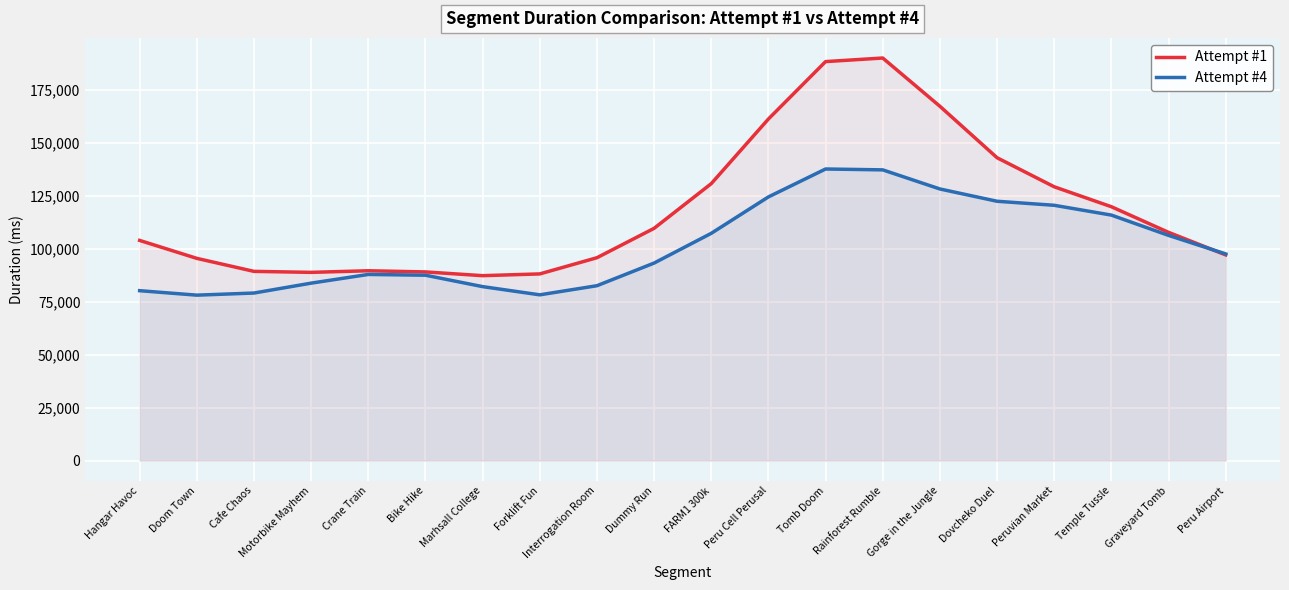

Reading left to right, what are all the values shown in this chart?

Attempt #1: 103860.9	95393.7	89258.2	88795.2	89546.6	89000.6	87233.0	88062.1	95702.3	109565.4	130648.1	161137.1	188215.1	189903.9	167139.5	142868.9	129159.0	119756.1	107664.1	97035.2
Attempt #4: 80148.3	78041.7	79041.2	83708.4	87810.4	87447.4	82065.5	78193.8	82494.9	93181.0	107207.3	124380.2	137552.7	137140.0	128127.7	122331.2	120430.9	115808.7	106232.1	97491.4